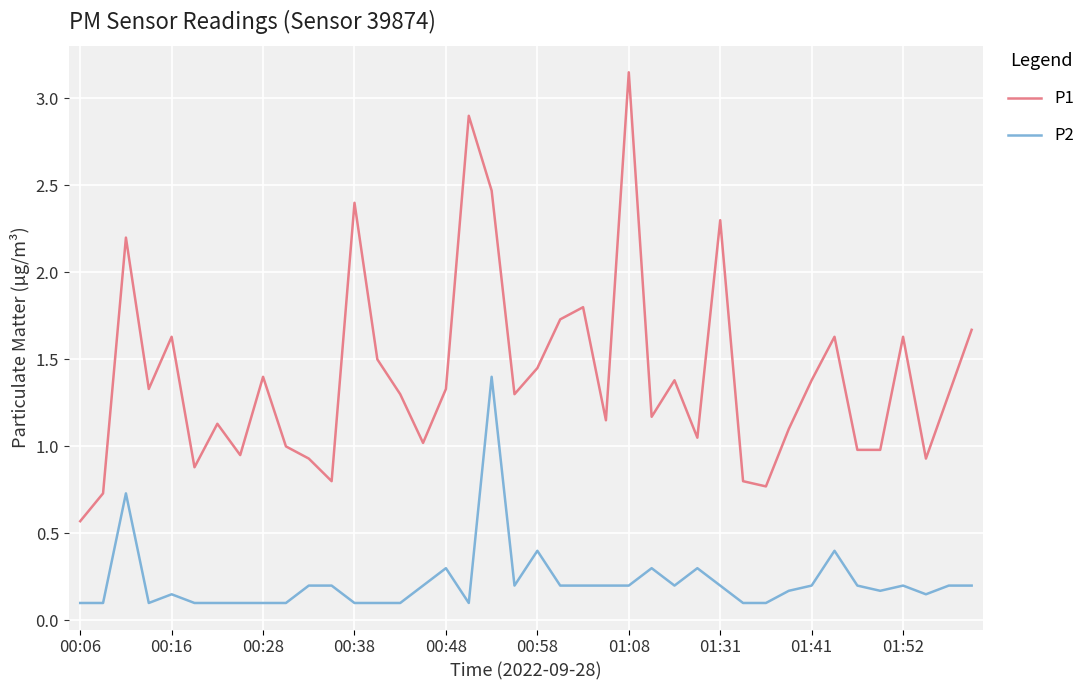

Which series has the widest spread of values?

P1